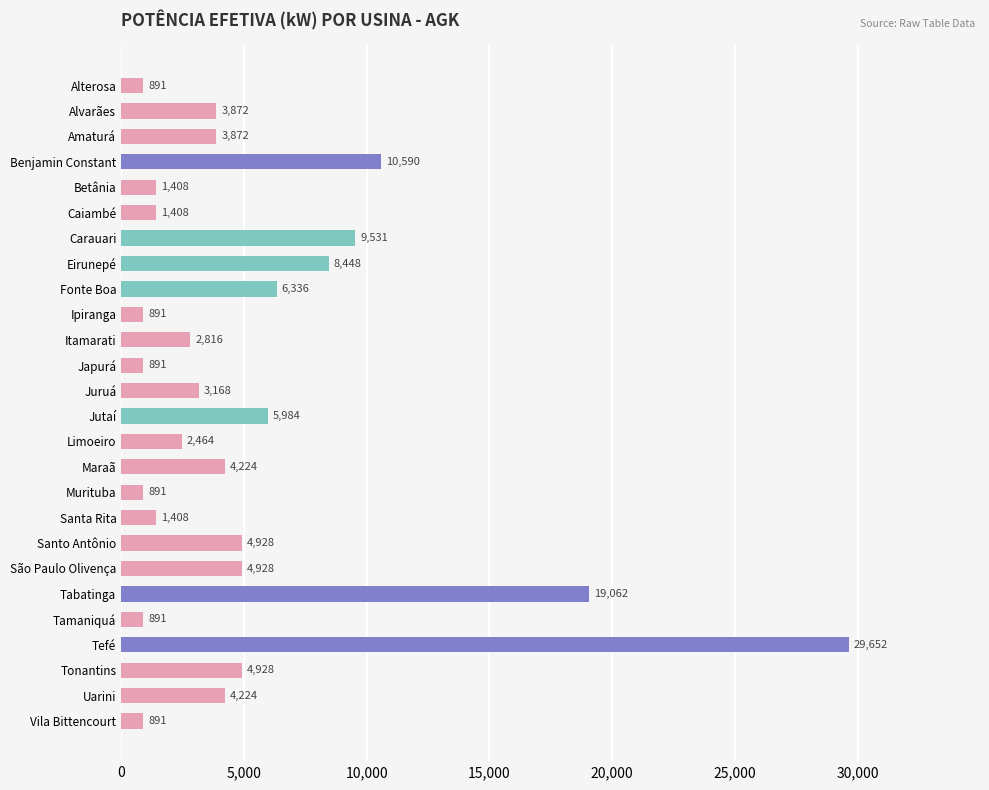

What is the label of the 12th bar from the top?

Japurá